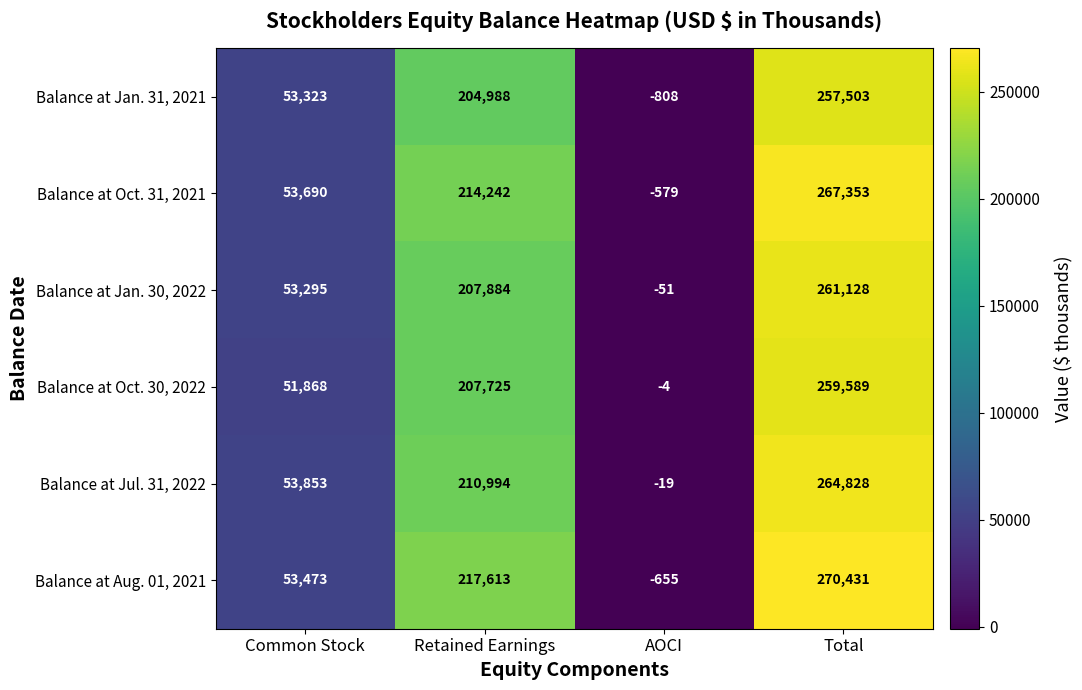

Which series has the largest range (max minus min)?

Balance at Aug. 01, 2021